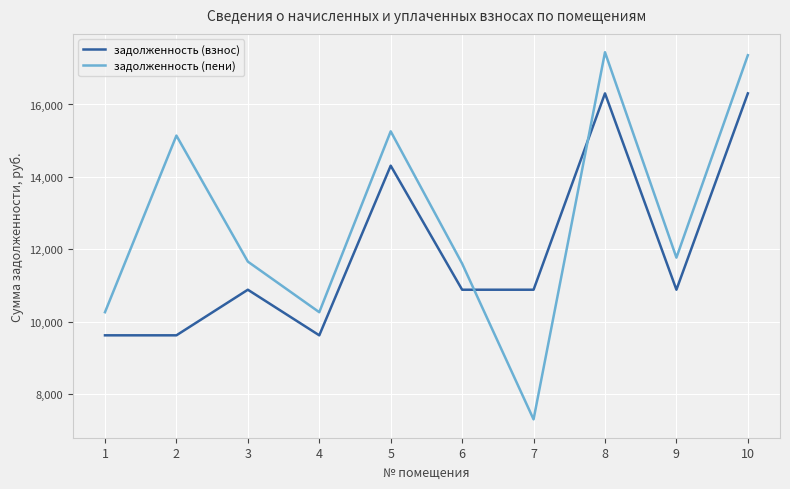

What is the difference between the задолженность (пени) values at 10 and 3?

5695.3